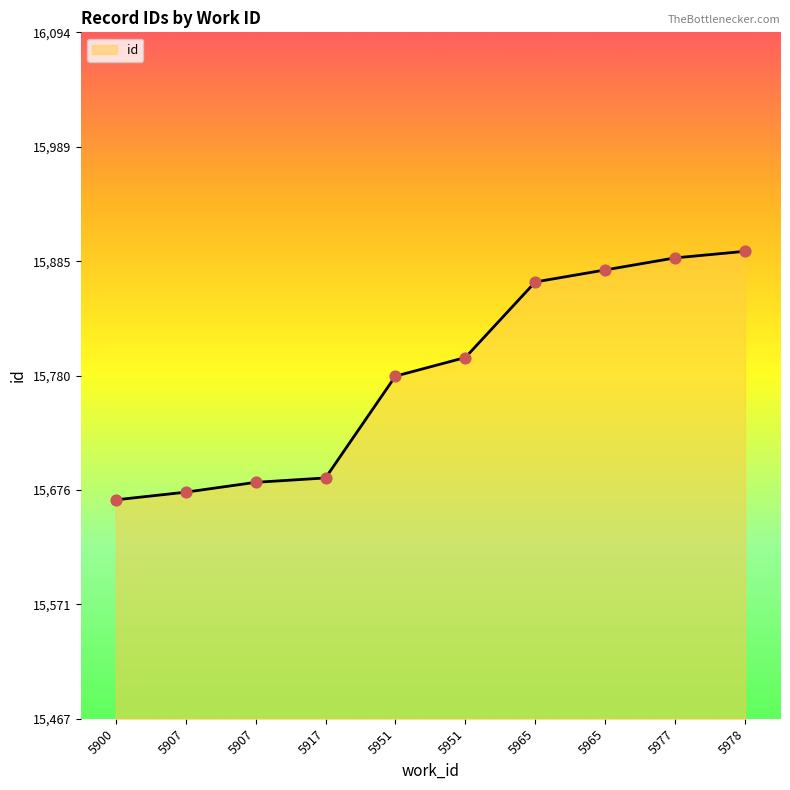

Which has a higher value, 5951 or 5977?

5977